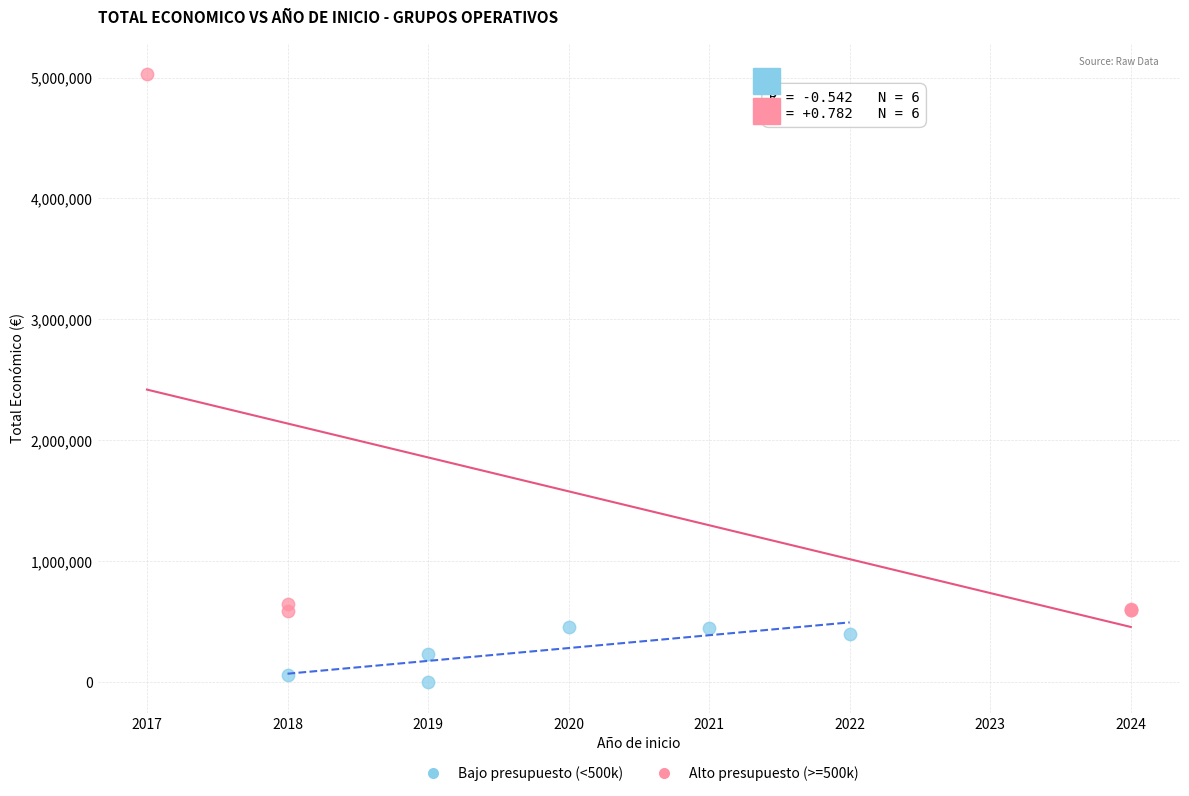

Which series has the widest spread of Y values?

Alto presupuesto (>=500k)